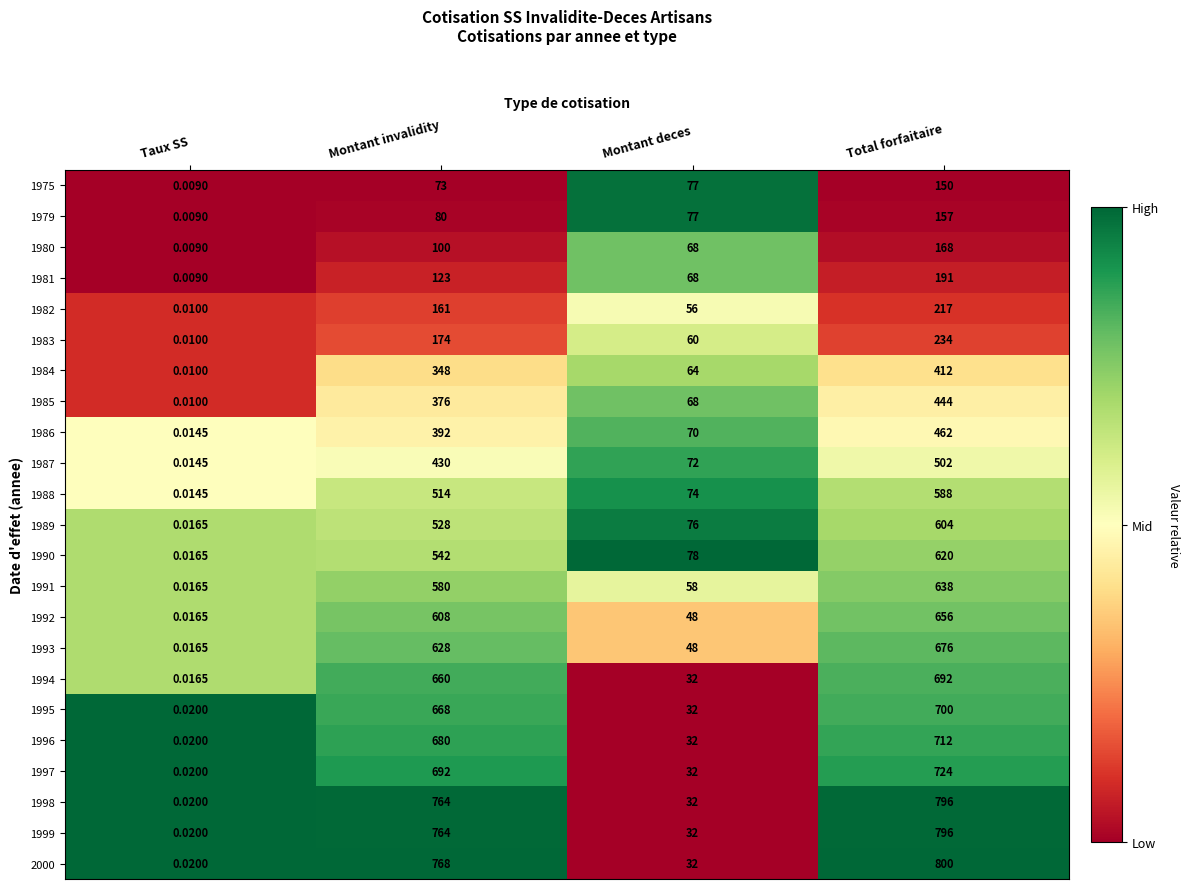

Which category has the lowest value in the 1985 series?

Taux SS